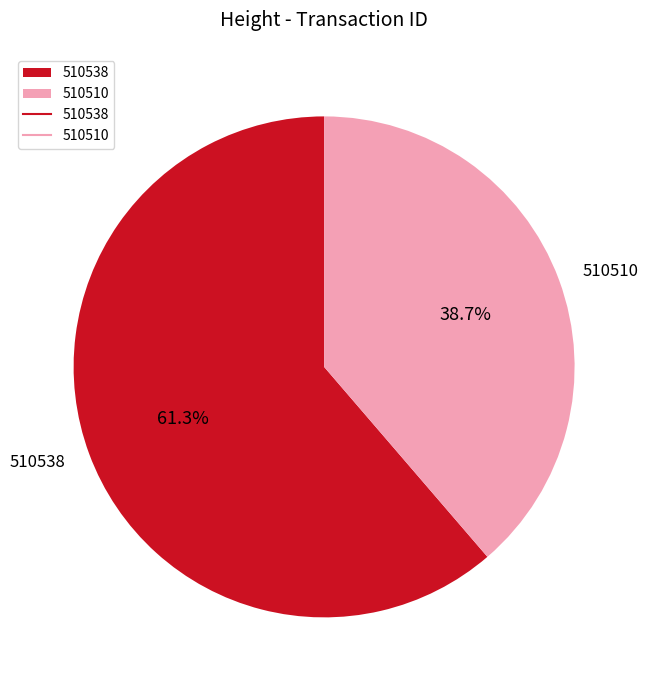

To the nearest percent, what portion does 510538 represent?

61%